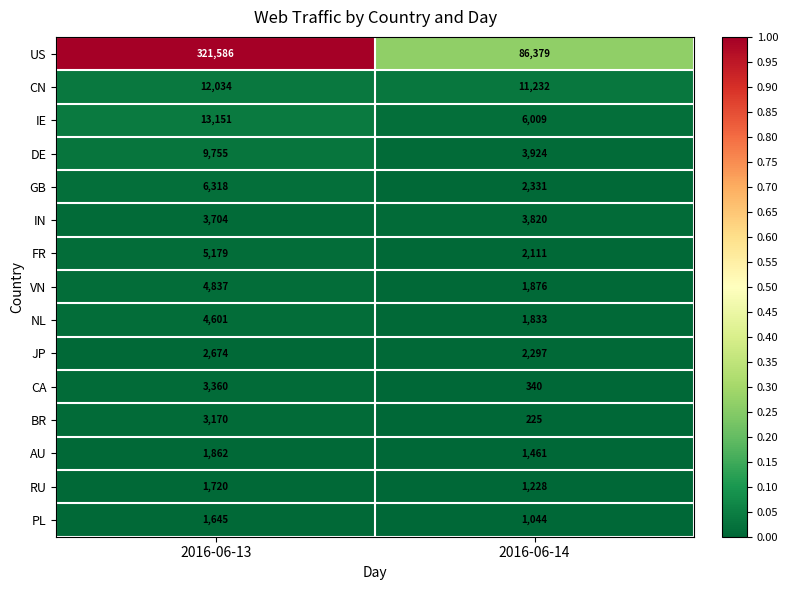

Reading left to right, extract all data points from this chart.

US: 321586	86379
CN: 12034	11232
IE: 13151	6009
DE: 9755	3924
GB: 6318	2331
IN: 3704	3820
FR: 5179	2111
VN: 4837	1876
NL: 4601	1833
JP: 2674	2297
CA: 3360	340
BR: 3170	225
AU: 1862	1461
RU: 1720	1228
PL: 1645	1044